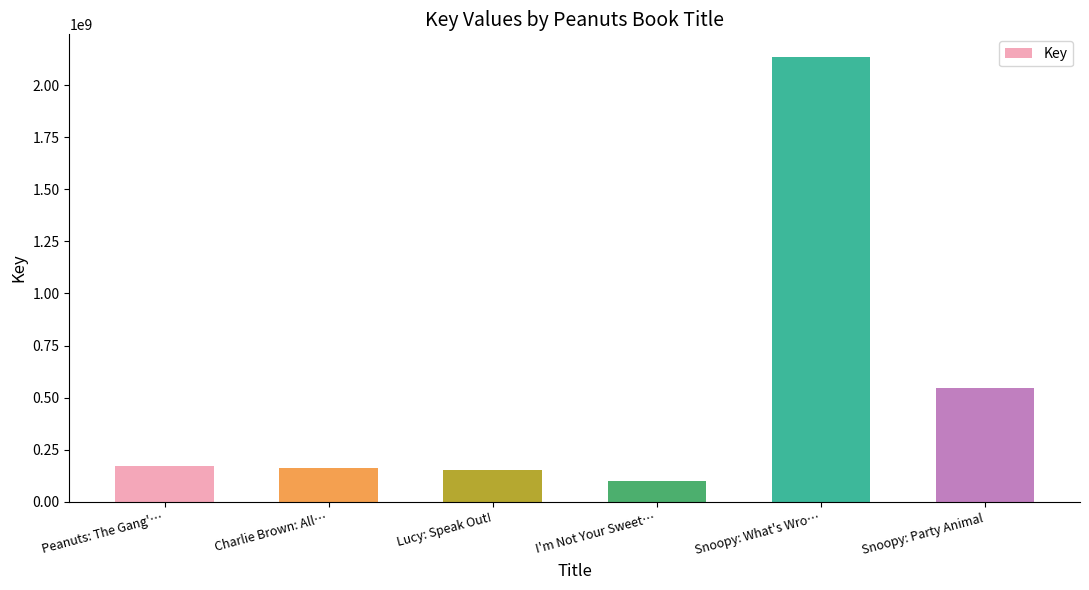

What is the difference between the second highest and minimum values?

445071406